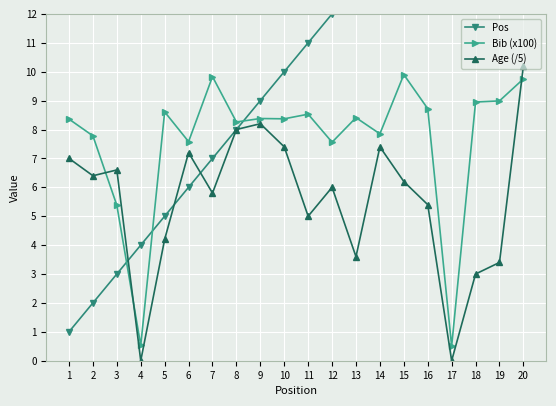

At how many categories does at least one series exceed 17?

3